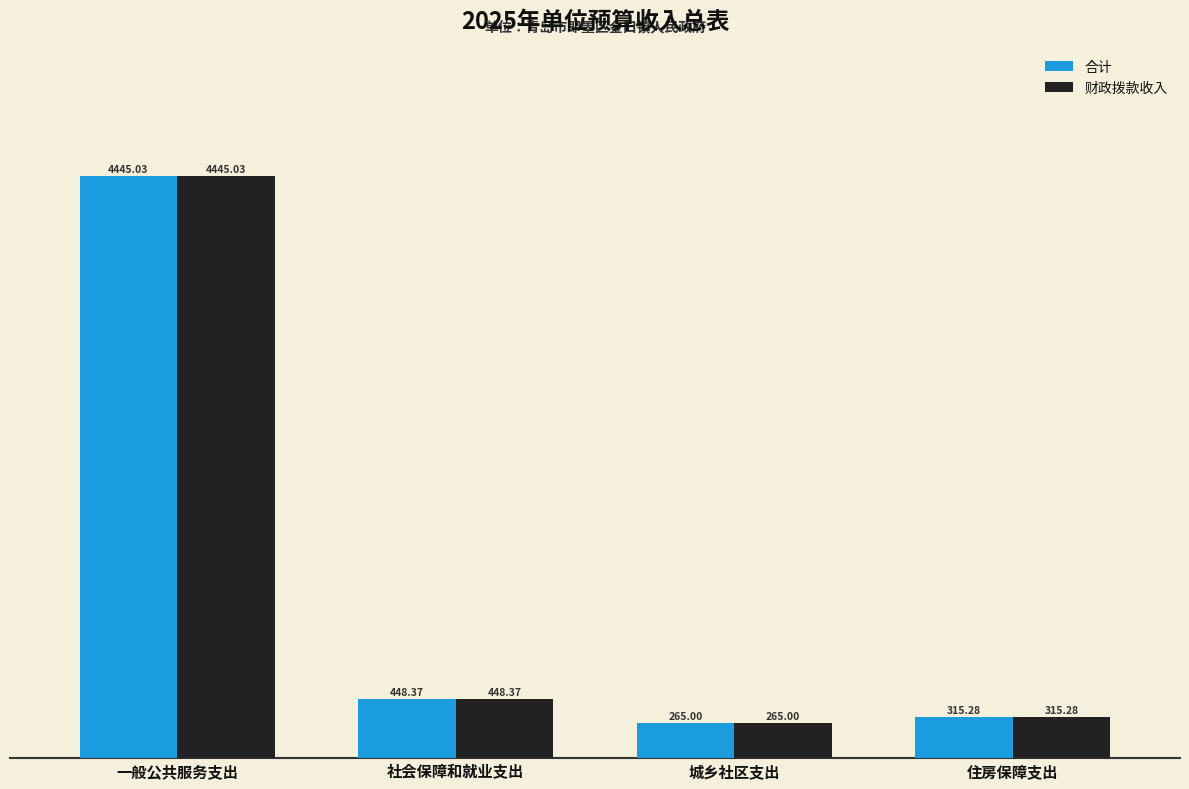

How many bars are there in each group?

2